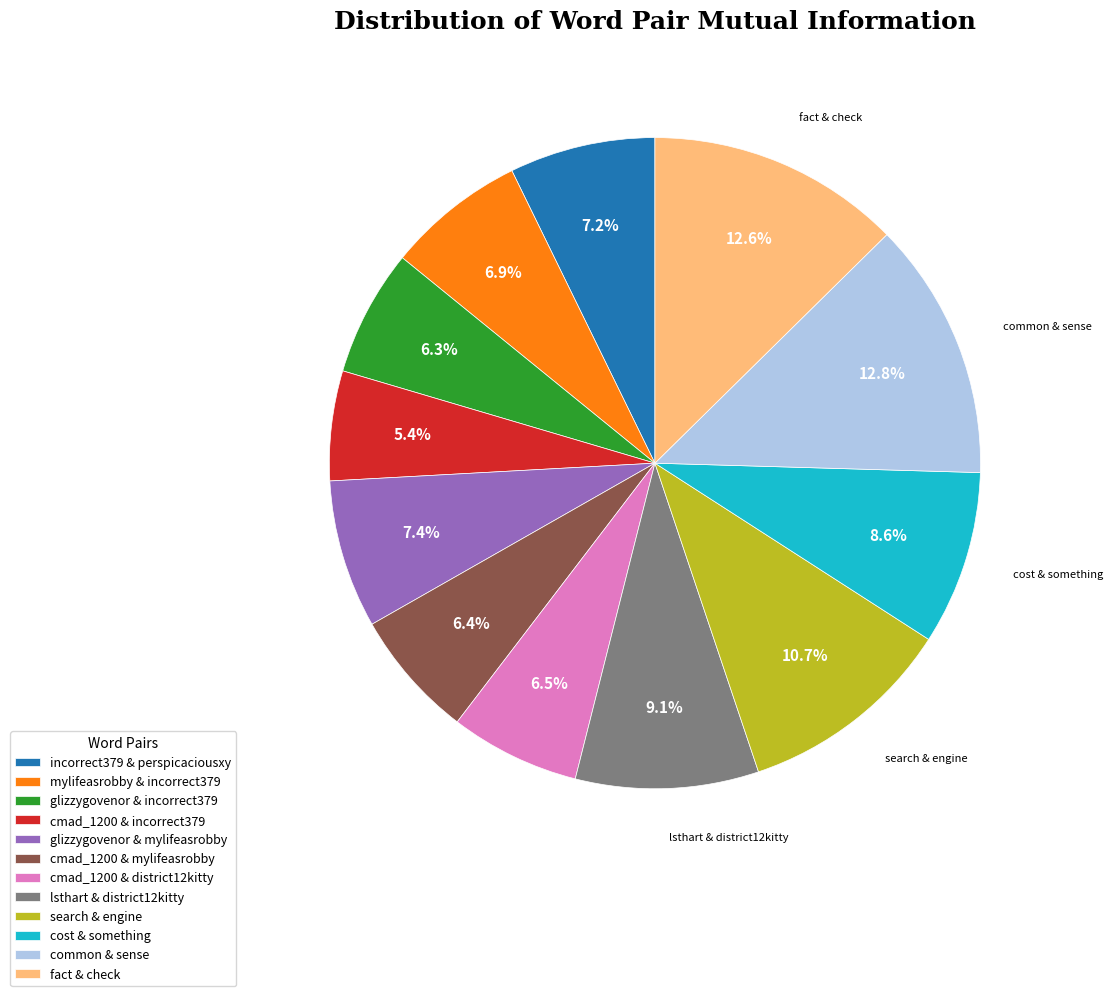

Which category has the smallest portion of the pie?

cmad_1200 & incorrect379